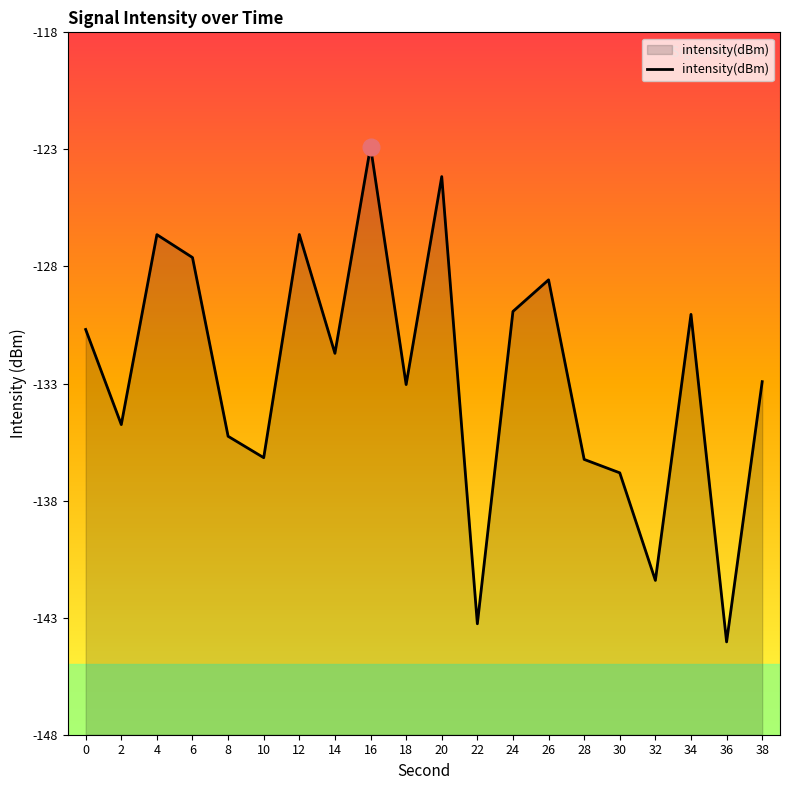

Rank the categories by value from highest to lowest.

16, 20, 12, 4, 6, 26, 24, 34, 0, 14, 38, 18, 2, 8, 10, 28, 30, 32, 22, 36